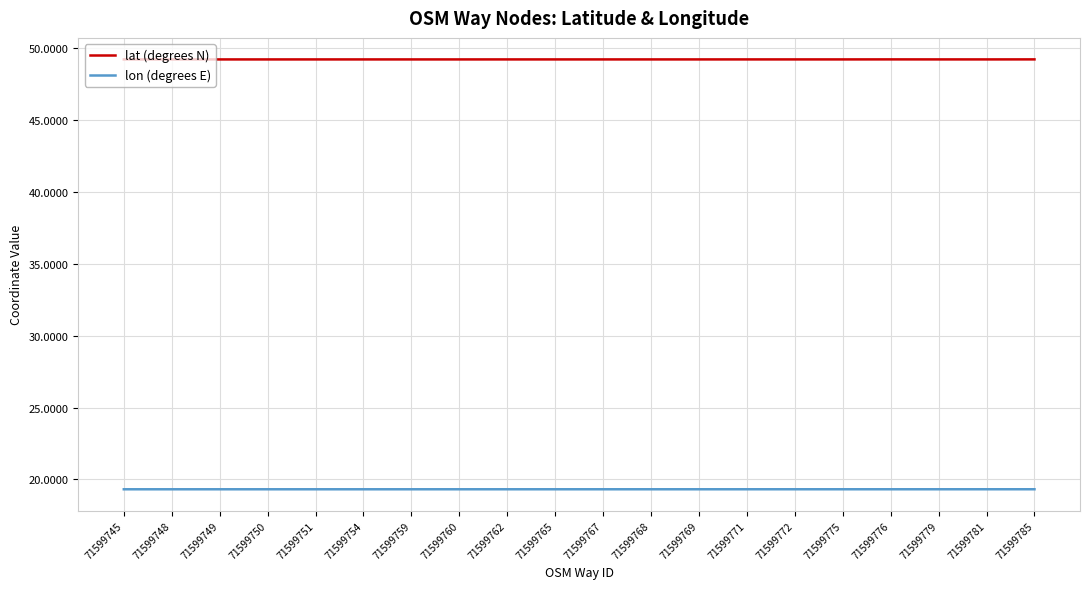

Is the value of lat (degrees N) at 71599748 greater than the value of lon (degrees E) at 71599768?

Yes